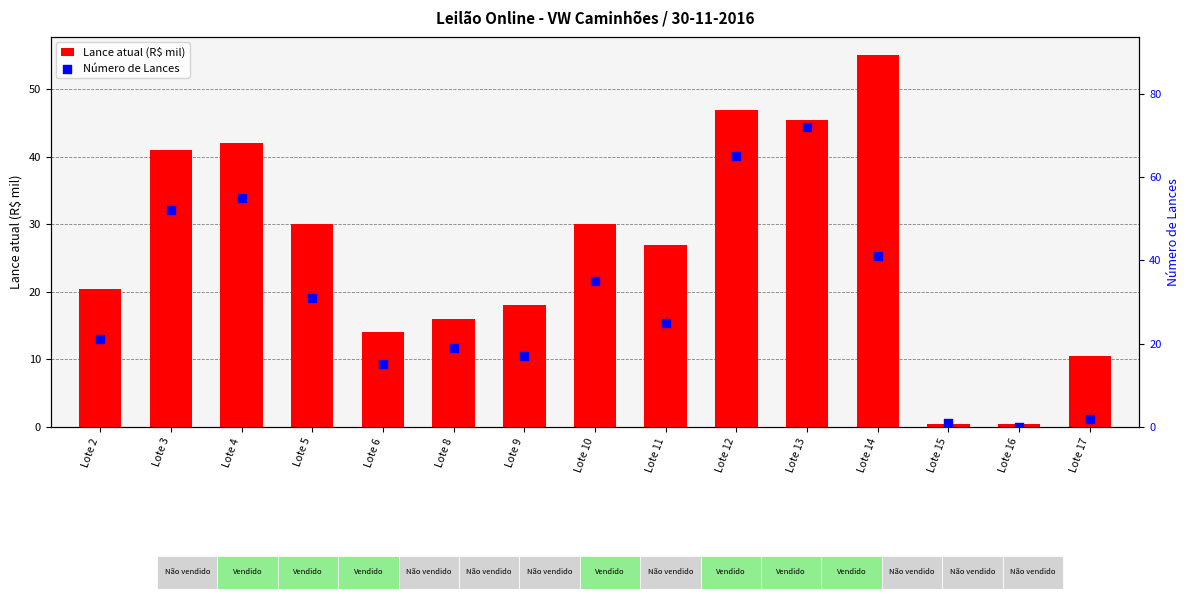

Which series has the largest total across all categories?

Número de Lances